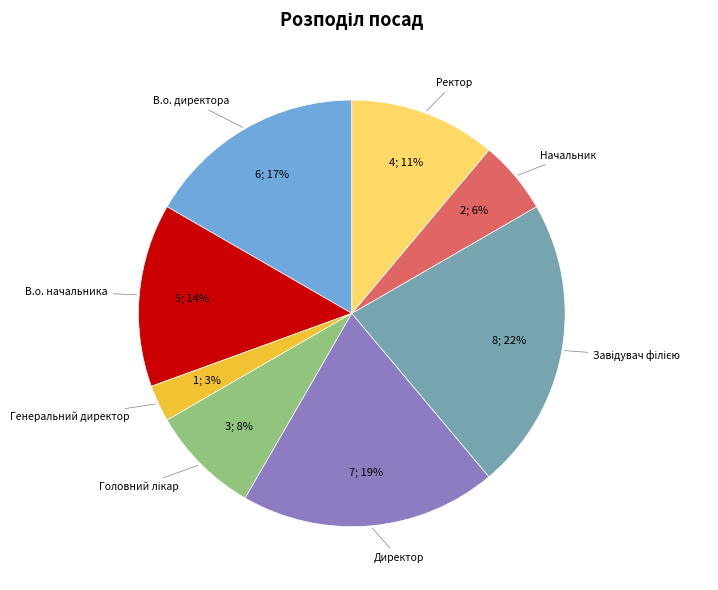

Is there a majority slice in this chart?

No